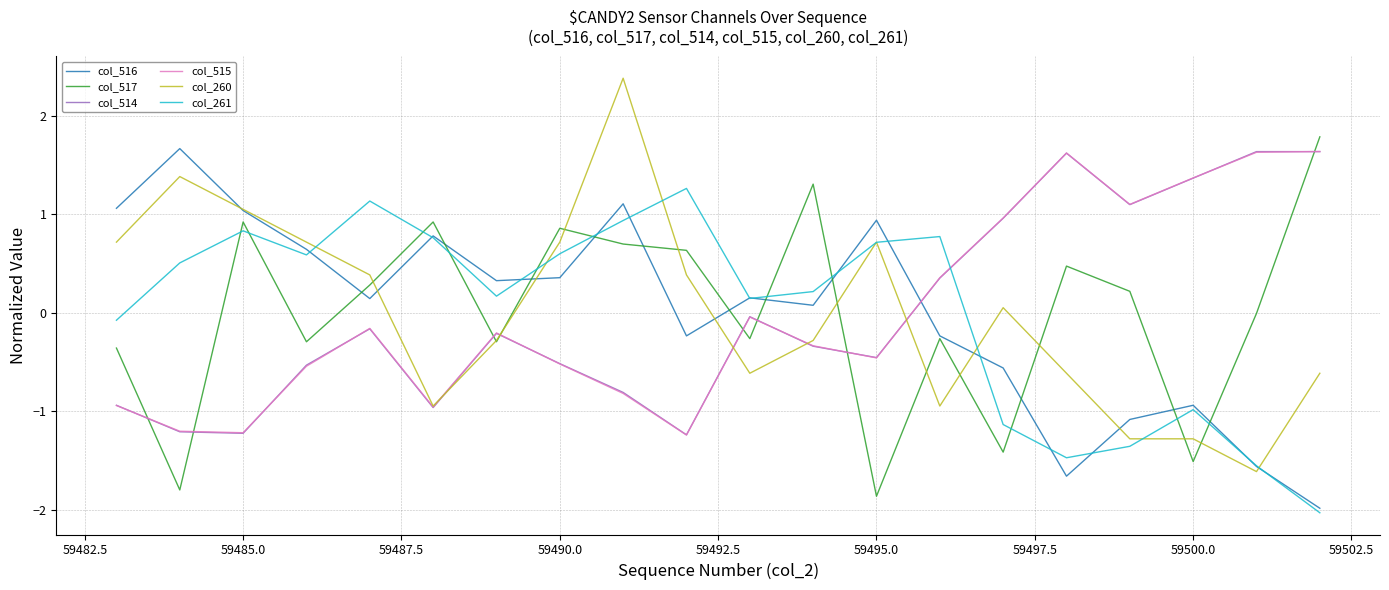

How many interior local valleys does the col_514 series have?

5